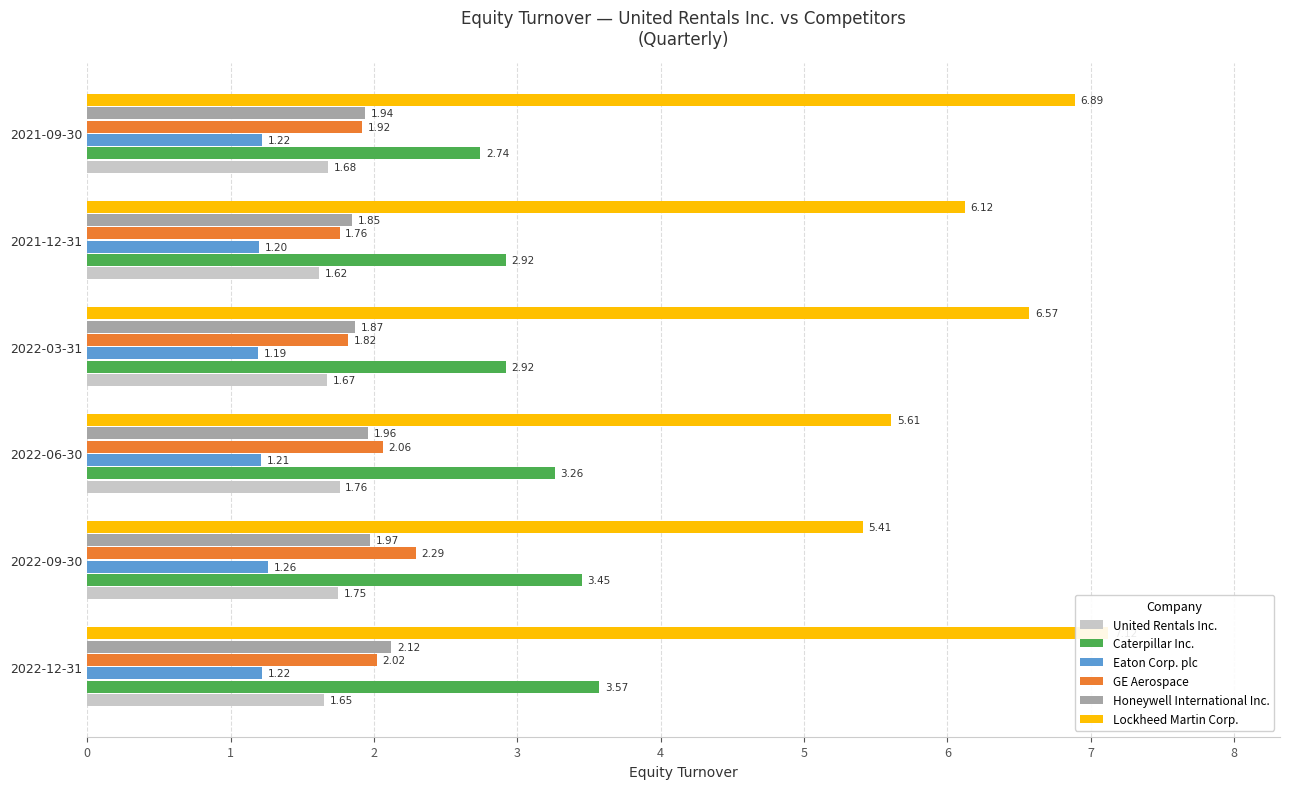

How many distinct data groups are displayed?

6